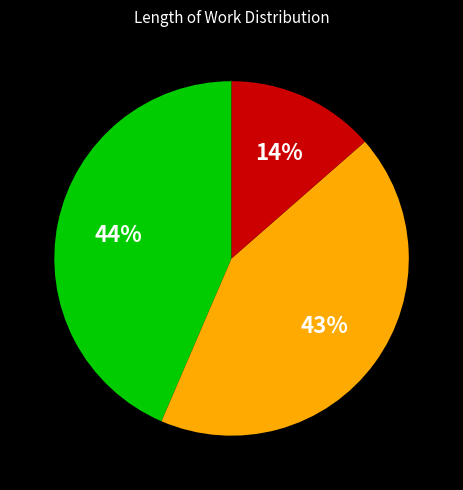

Is there a majority slice in this chart?

No